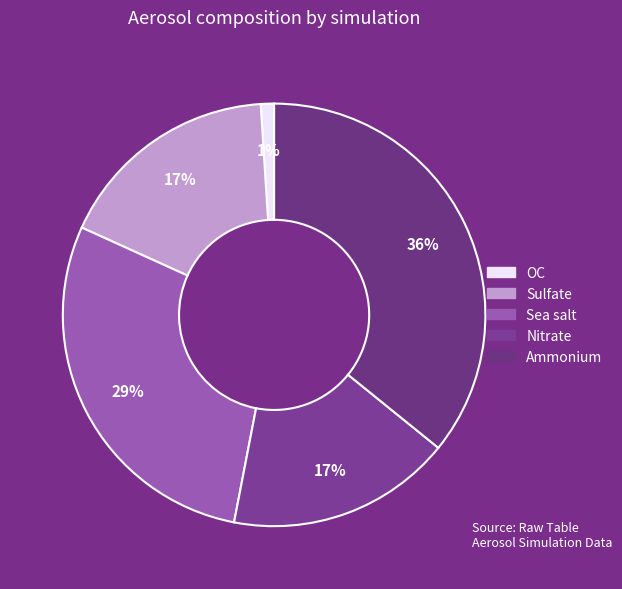

To the nearest percent, what is the difference between the largest and smallest slice percentages?

35%